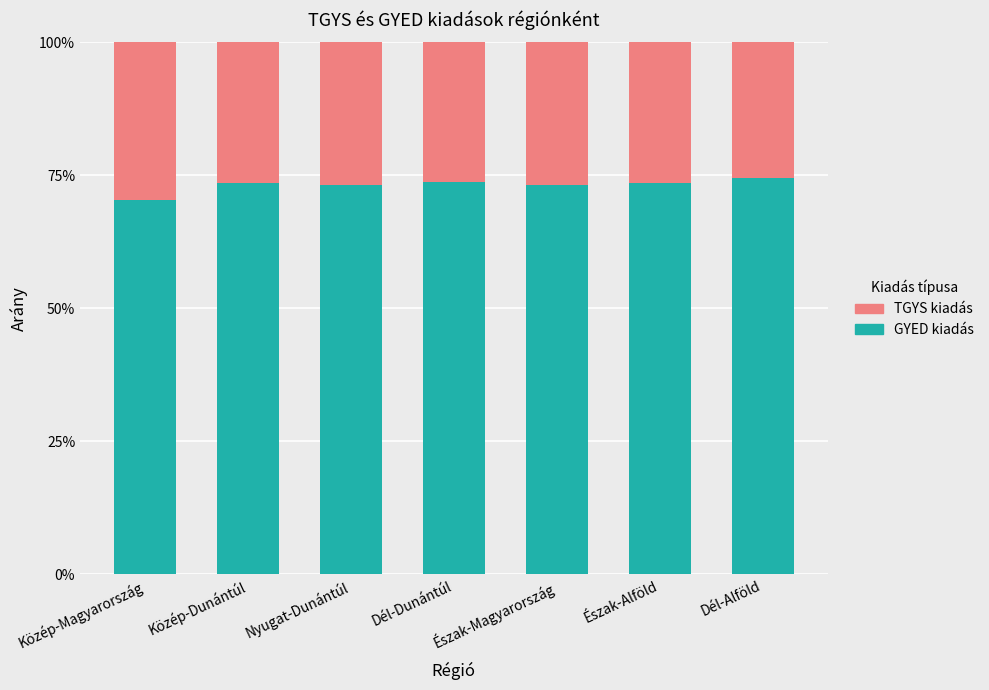

Which series has the largest total across all categories?

GYED kiadás